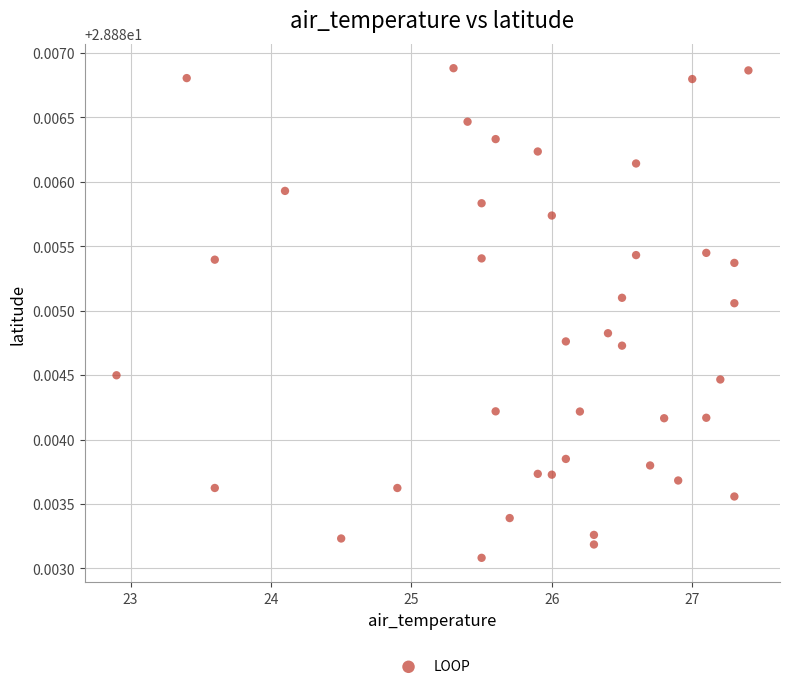

What is the range of X values (max minus min)?

4.5